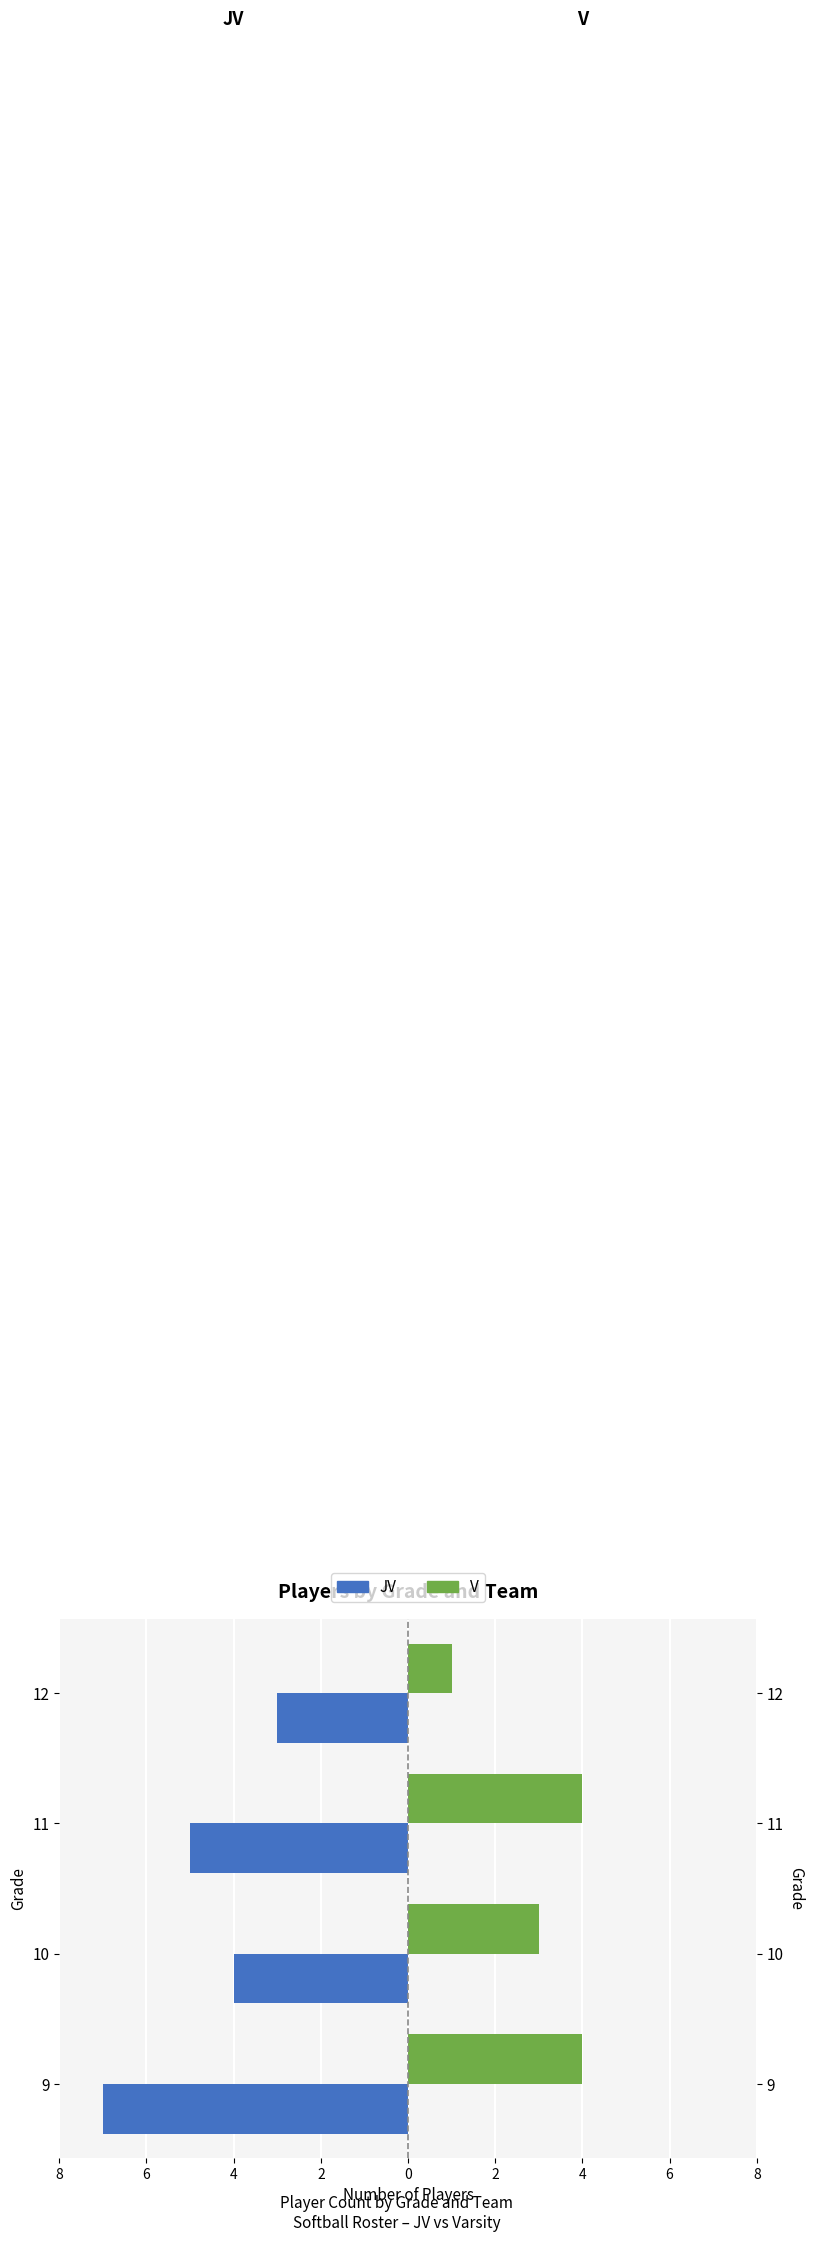

What is the difference between the second highest and second lowest values in the JV series?

1